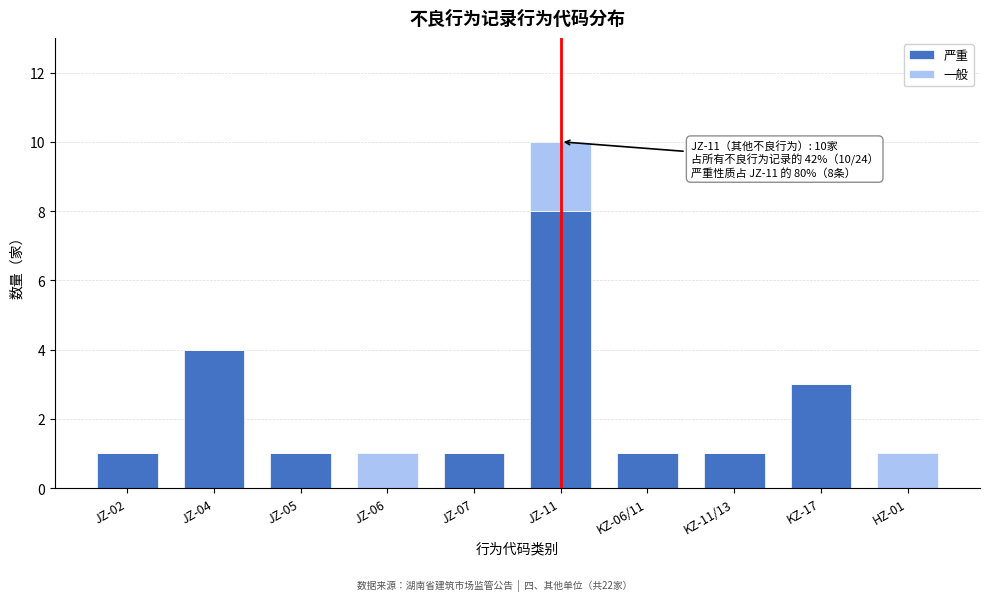

Reading left to right, transcribe the values for 严重.

JZ-02=1	JZ-04=4	JZ-05=1	JZ-06=0	JZ-07=1	JZ-11=8	KZ-06/11=1	KZ-11/13=1	KZ-17=3	HZ-01=0